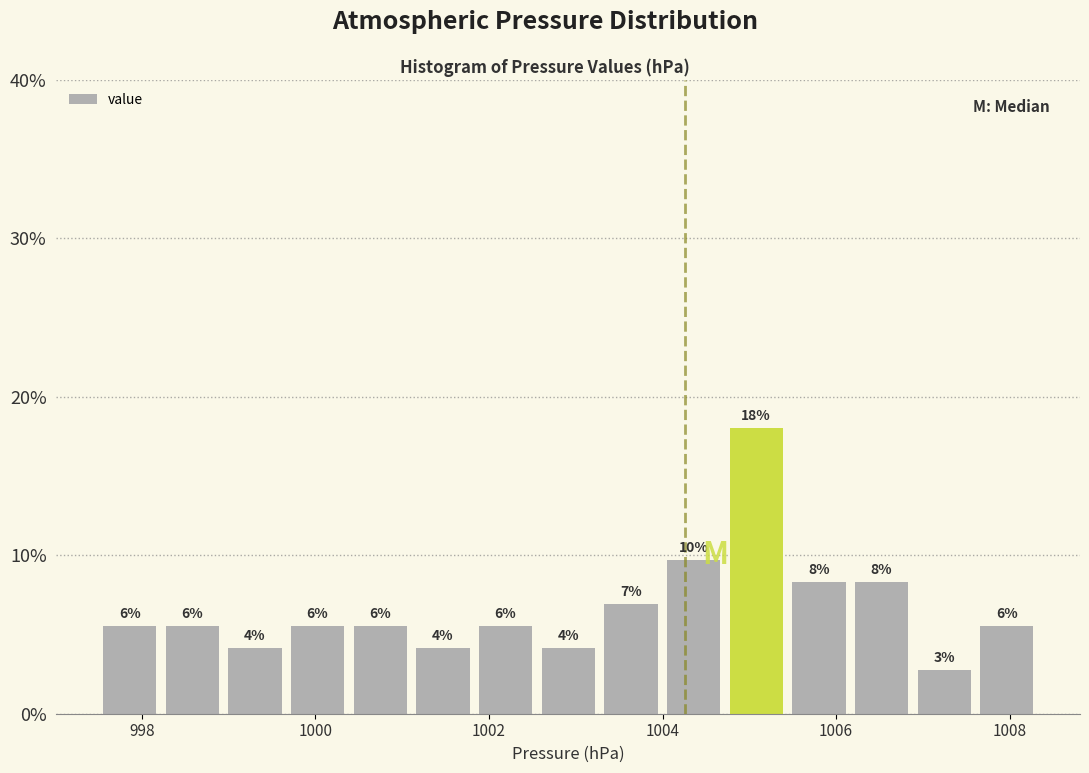

Around what value on the x-axis is the tallest bar? Give the approximate position of its centre, as read against the axis.

1005.0